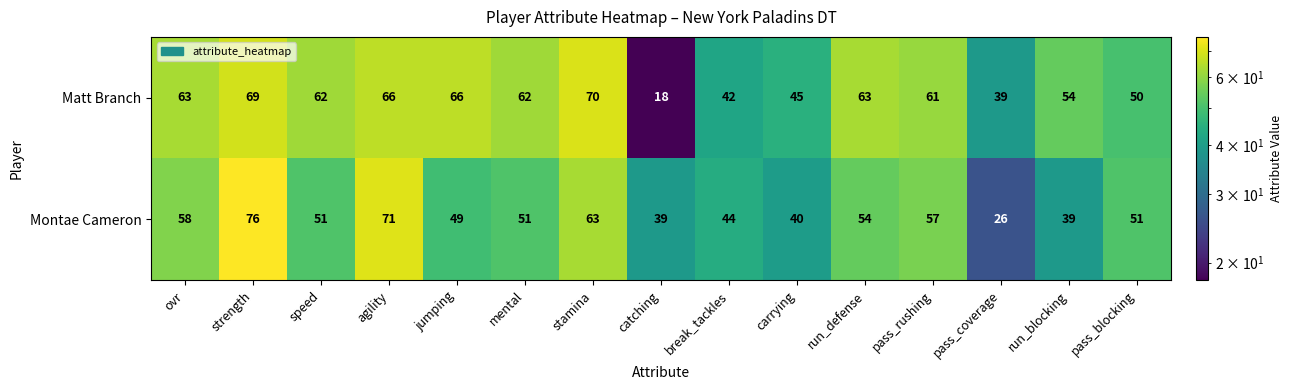

Rank the series by their maximum value, from lowest to highest.

Matt Branch, Montae Cameron